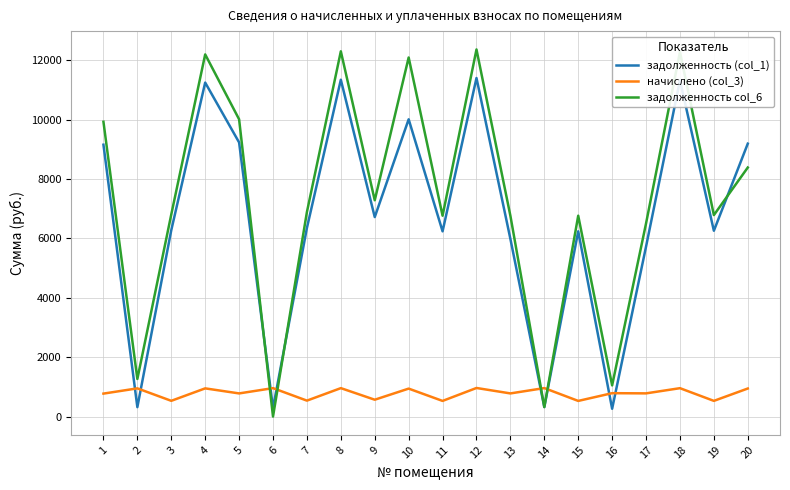

At 20, list the series in order from largest to smallest.

задолженность (col_1), задолженность col_6, начислено (col_3)